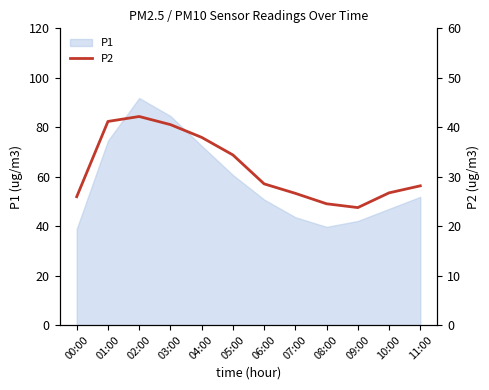

What position from the left is 10:00?

11